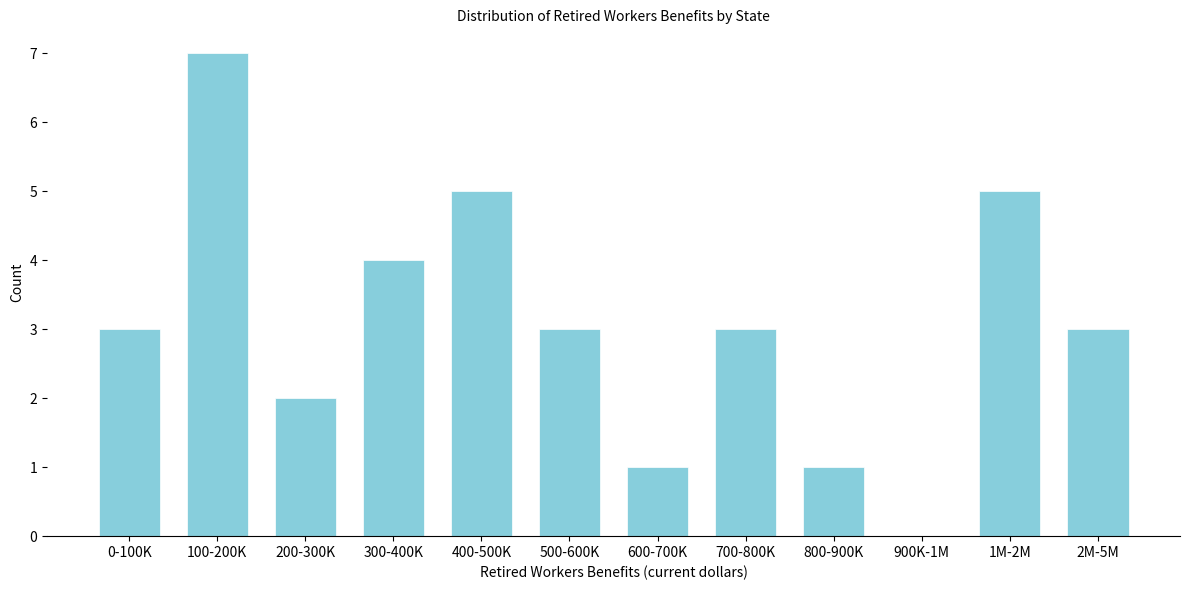

Reading left to right, transcribe all the data shown in this chart.

0-100K=3	100-200K=7	200-300K=2	300-400K=4	400-500K=5	500-600K=3	600-700K=1	700-800K=3	800-900K=1	900K-1M=0	1M-2M=5	2M-5M=3